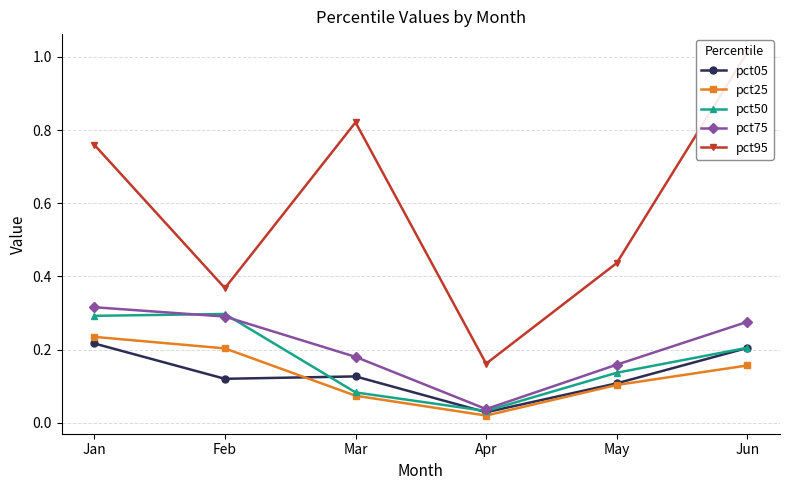

What is the difference between the maximum and minimum values in the pct75 series?

0.3